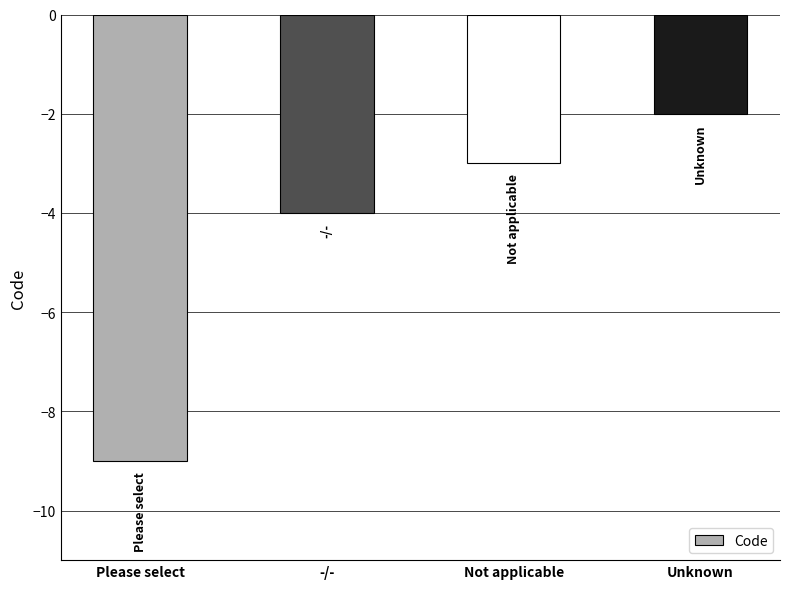

What is the change in value from Please select to Unknown?

+7